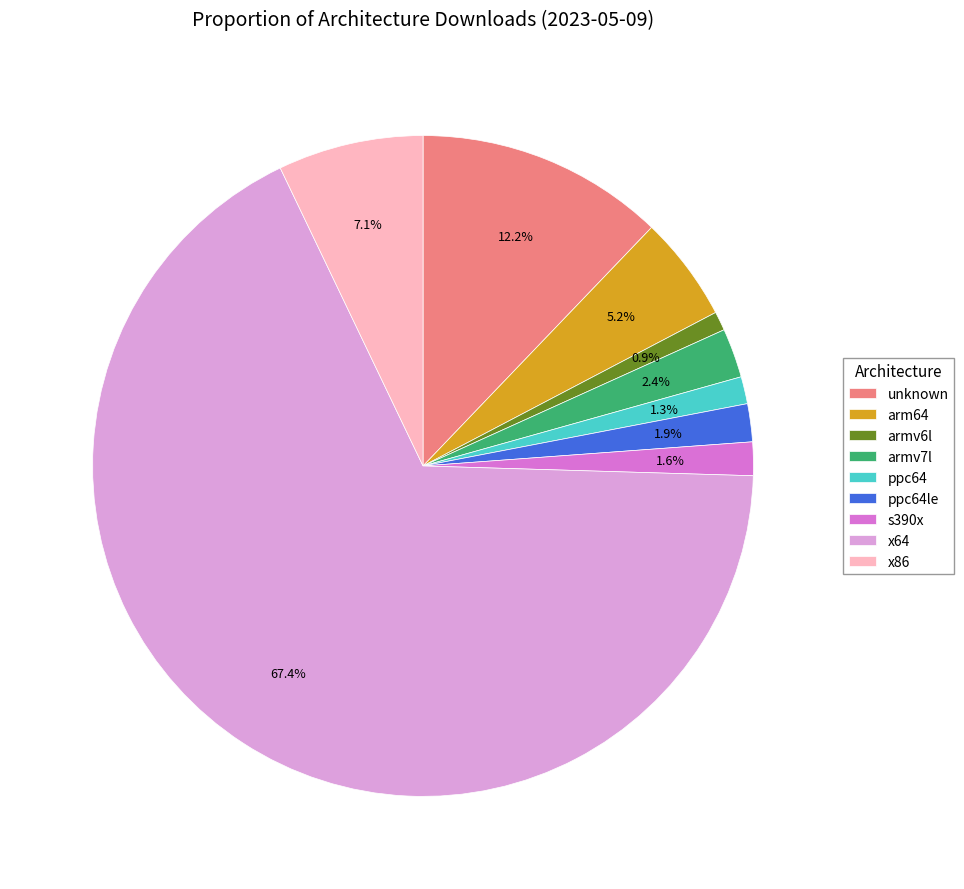

To the nearest percent, what is the combined percentage of ppc64le and ppc64?

3%